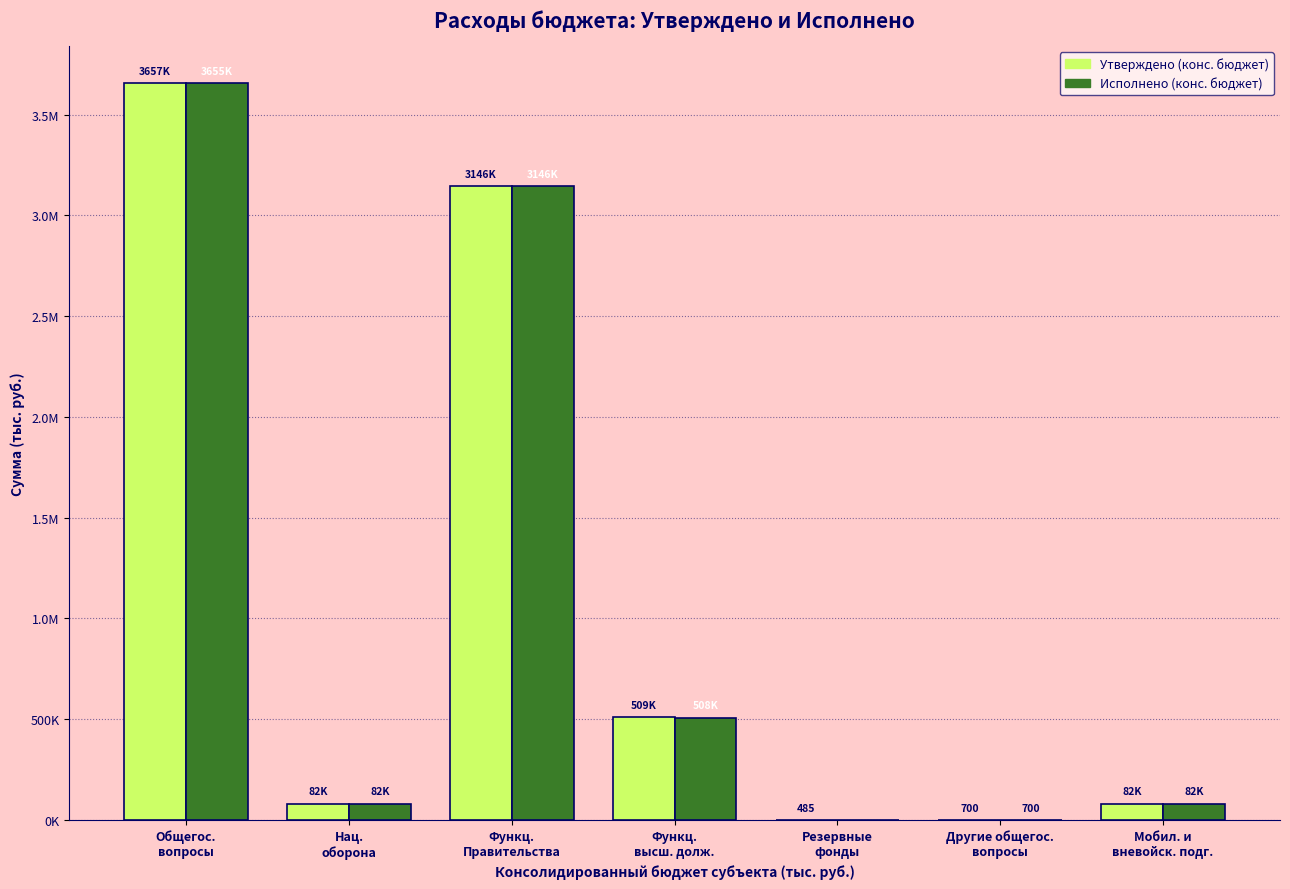

List the series in order of their overall mean, lowest first.

Исполнено (конс. бюджет), Утверждено (конс. бюджет)